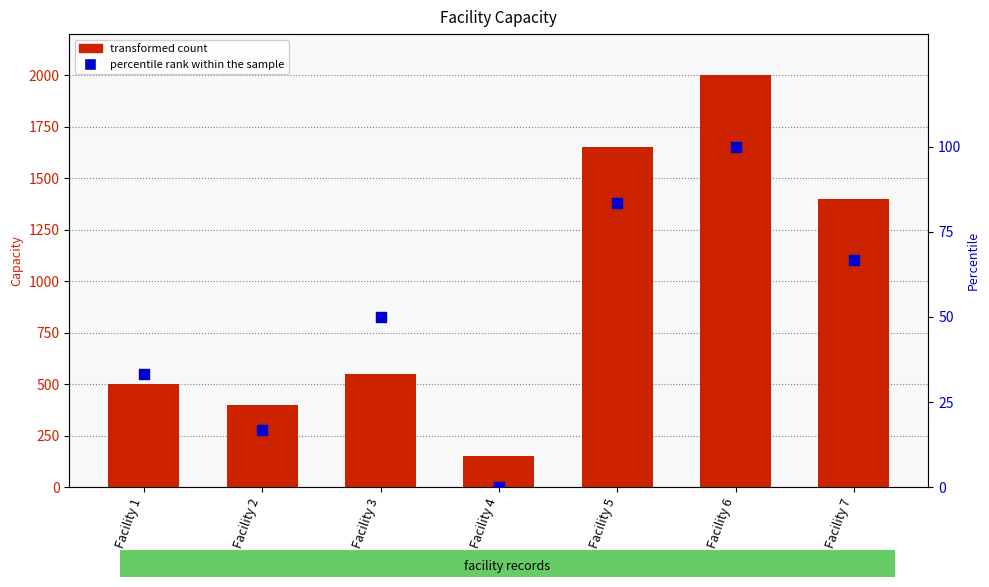

What is the total value across all series at Facility 6?

2100.0